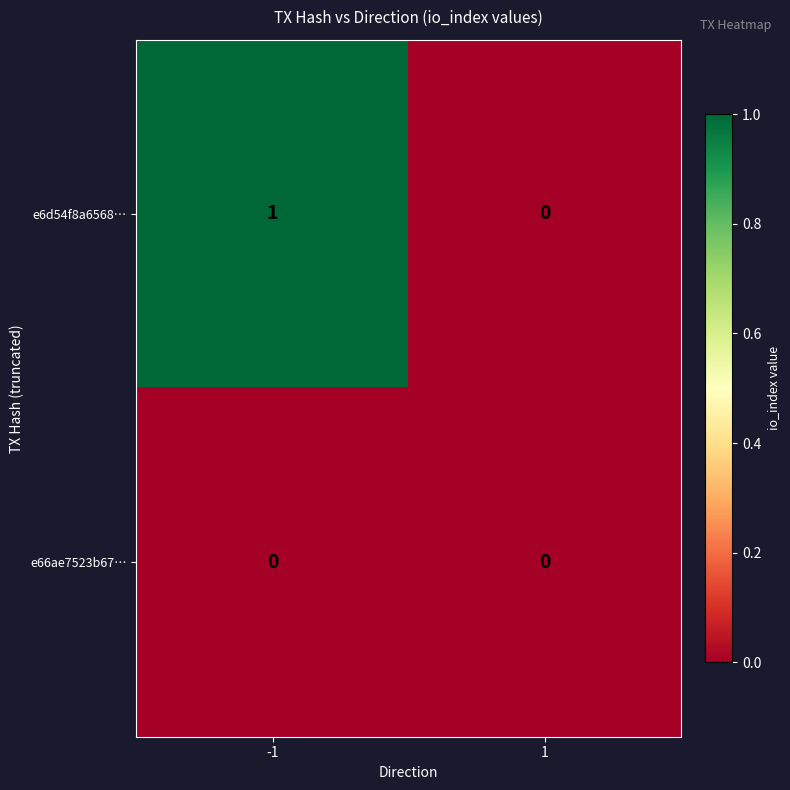

Which series has the largest range (max minus min)?

e6d54f8a6568…